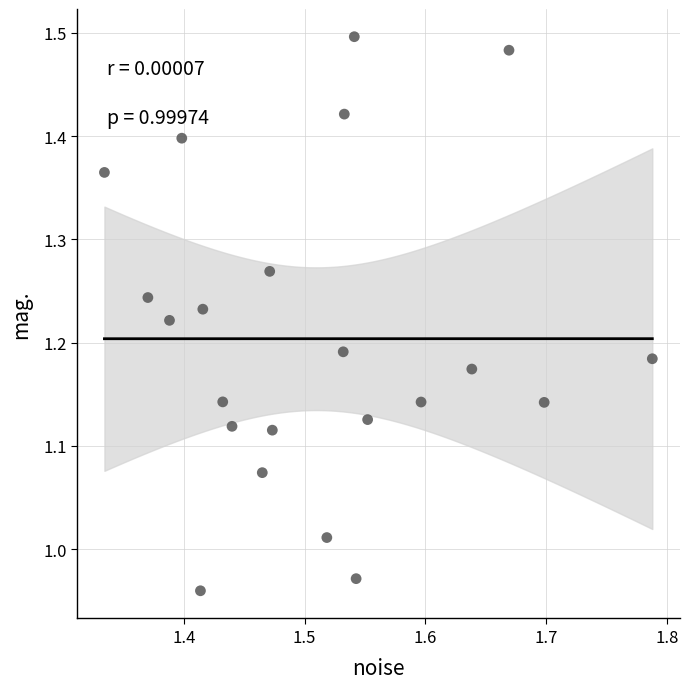

What is the range of X values (max minus min)?

0.5